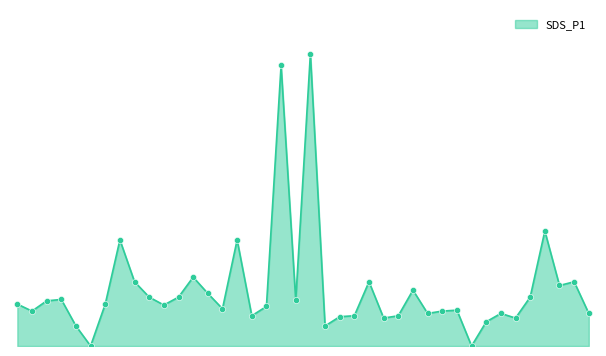

Is this an area chart (filled region under the line)?

Yes